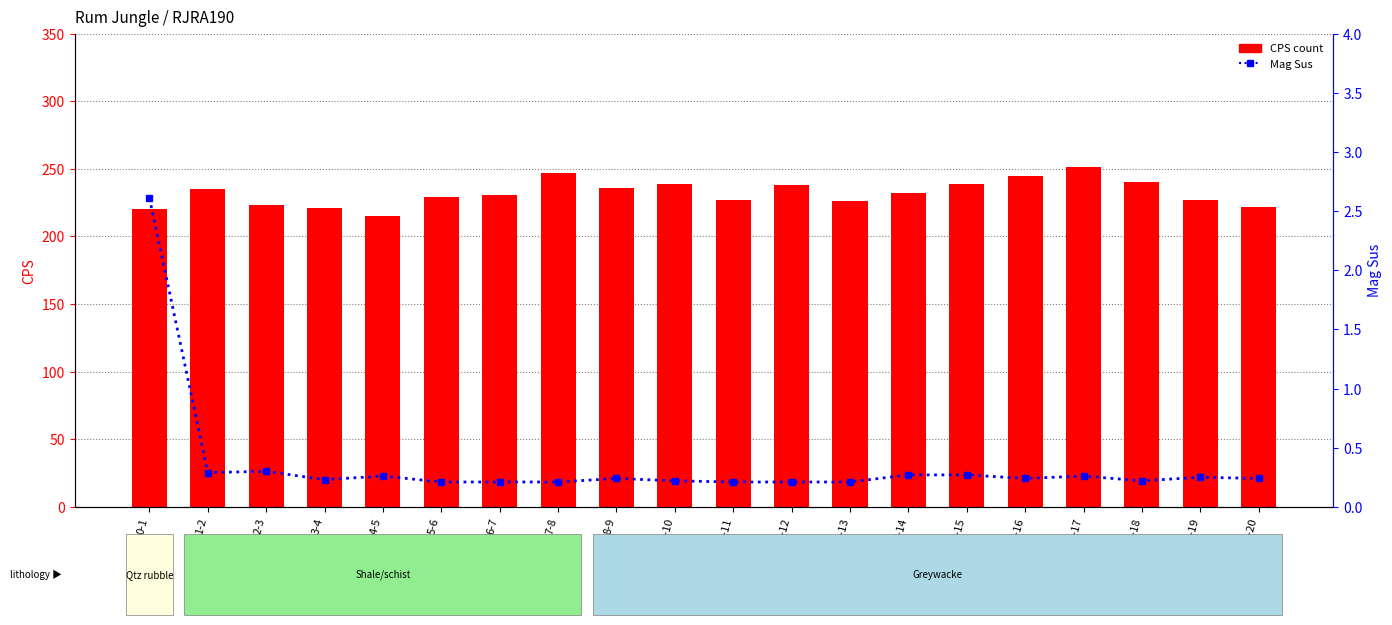

What is the difference between the second highest and minimum values in the CPS count series?

32.0